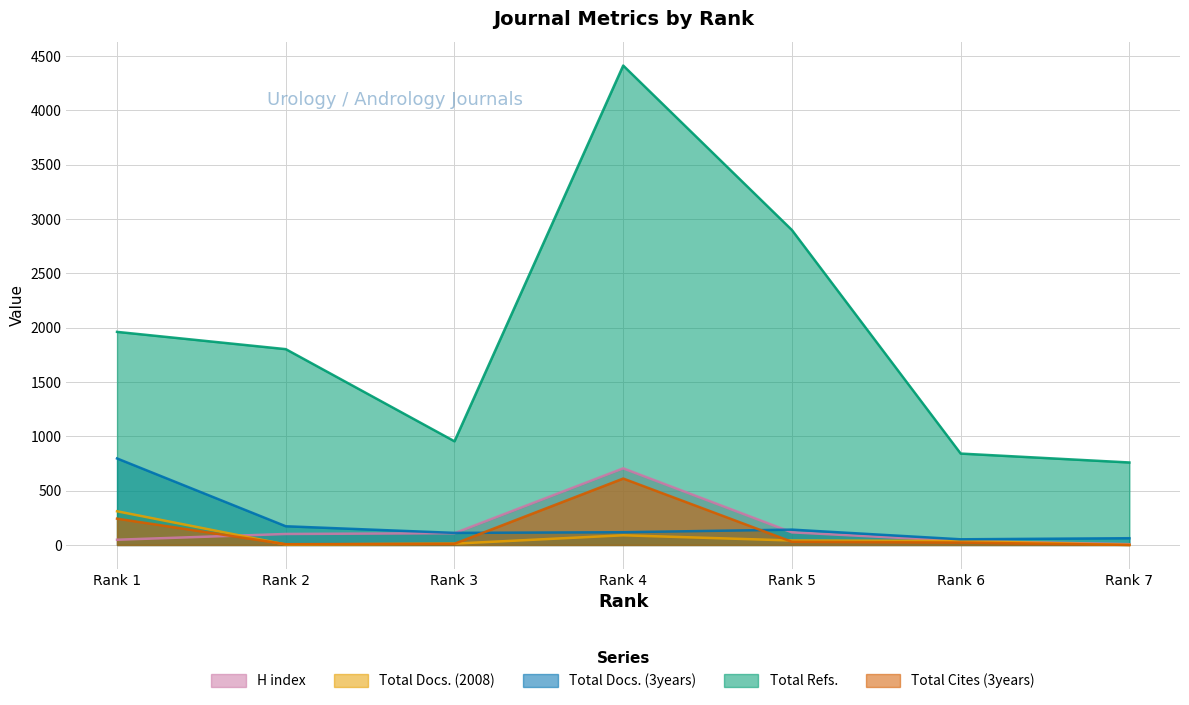

Is it true that Total Refs. equals 592 at Rank 1?

False